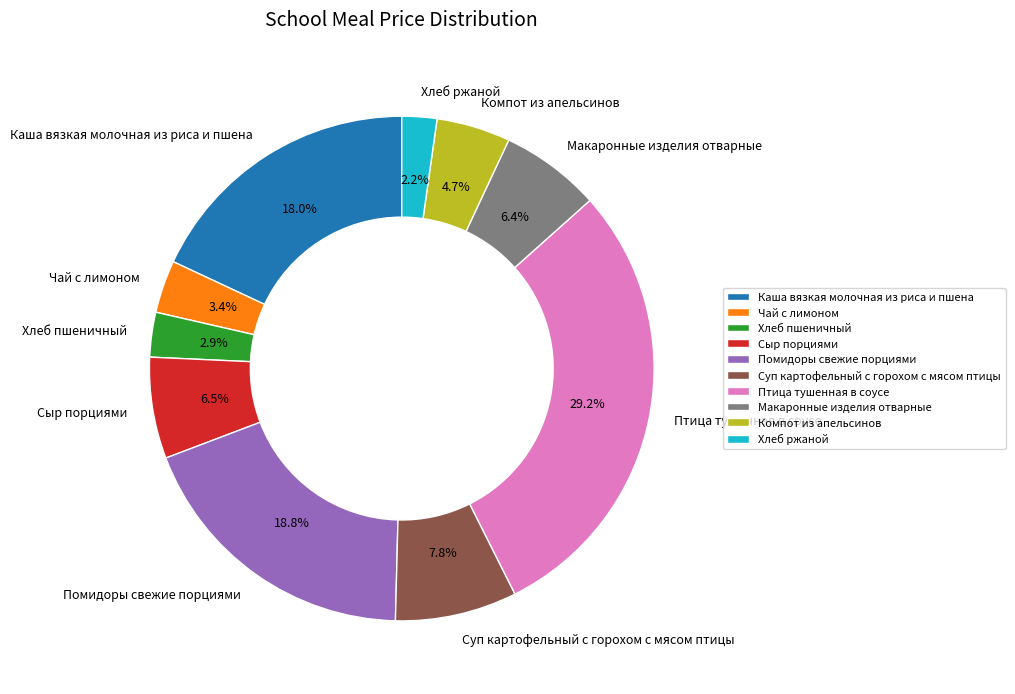

What is the largest slice in the pie chart?

Птица тушенная в соусе